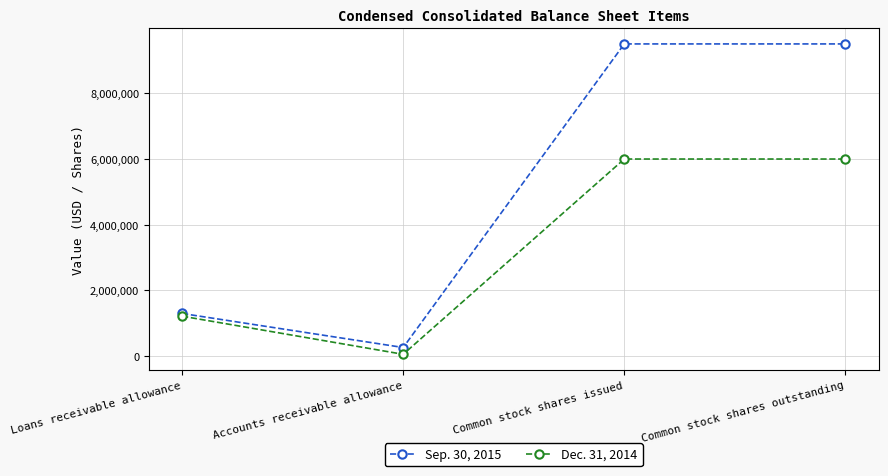

Rank the series at Common stock shares issued from highest to lowest value.

Sep. 30, 2015, Dec. 31, 2014